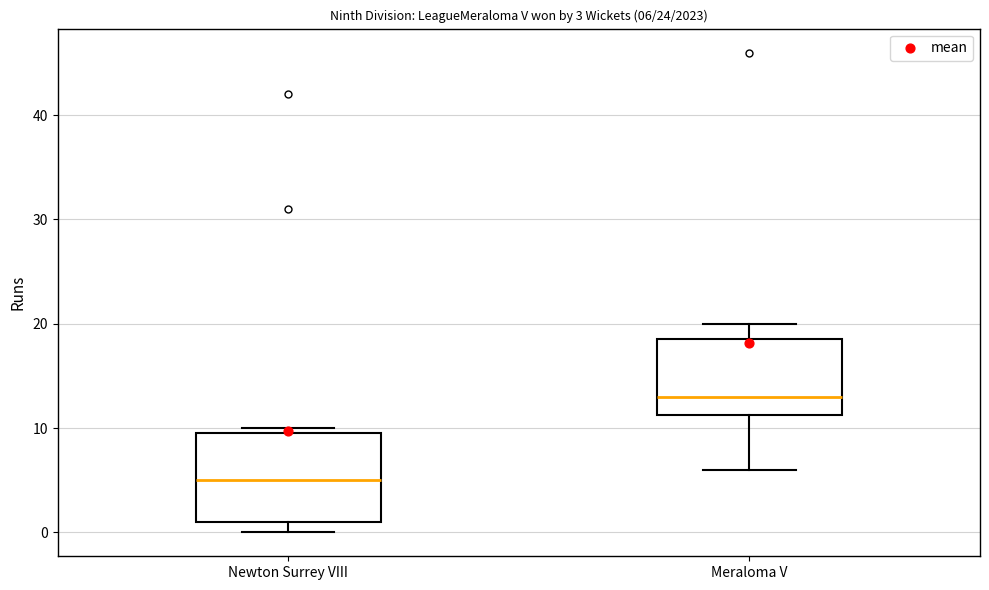

Which box has the lowest median line?

Newton Surrey VIII